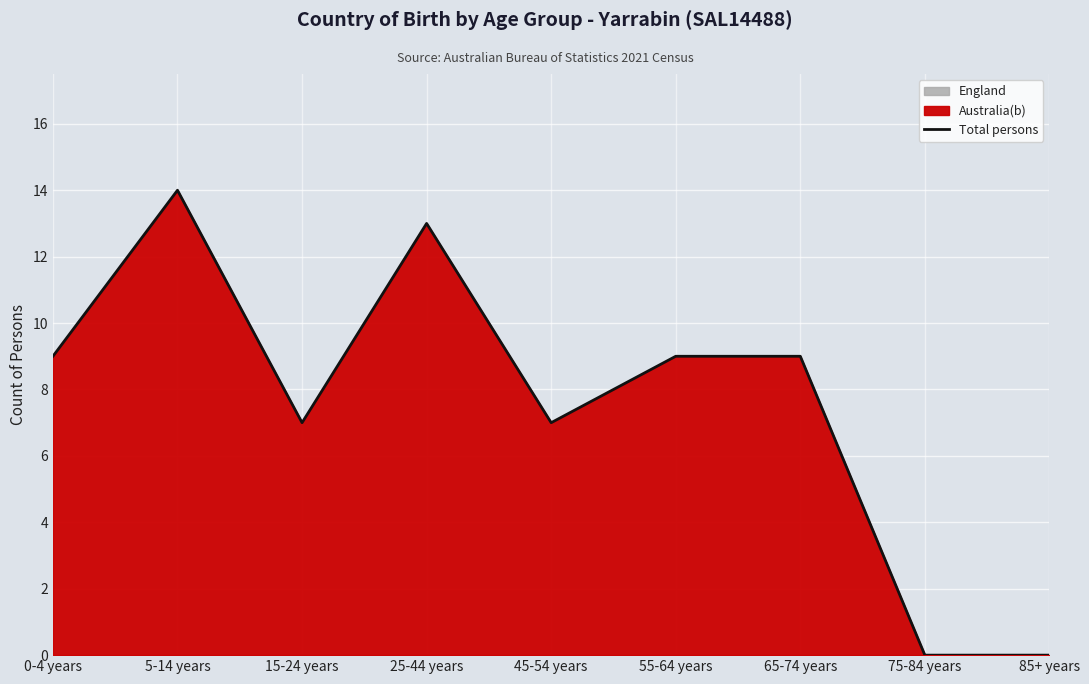

What is the difference between the values at 75-84 years and 65-74 years?

9